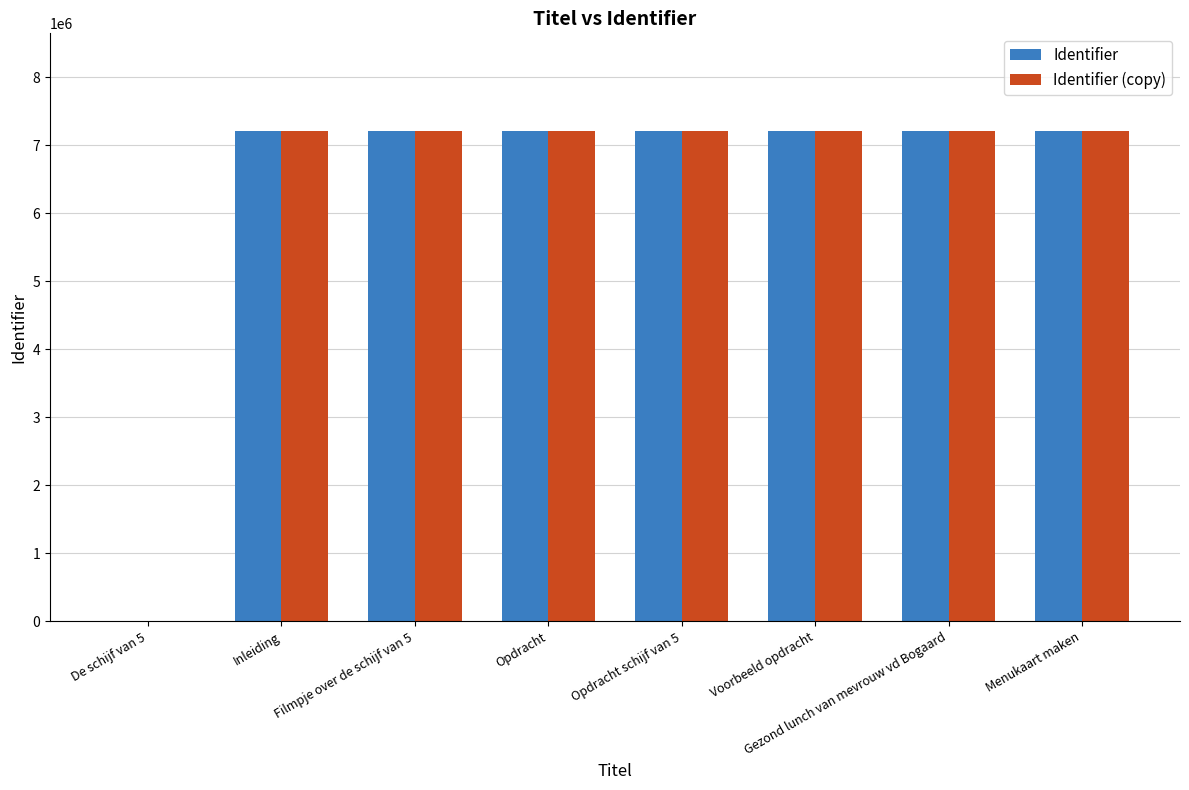

What is the difference between the Identifier (copy) values at Inleiding and Opdracht?

8